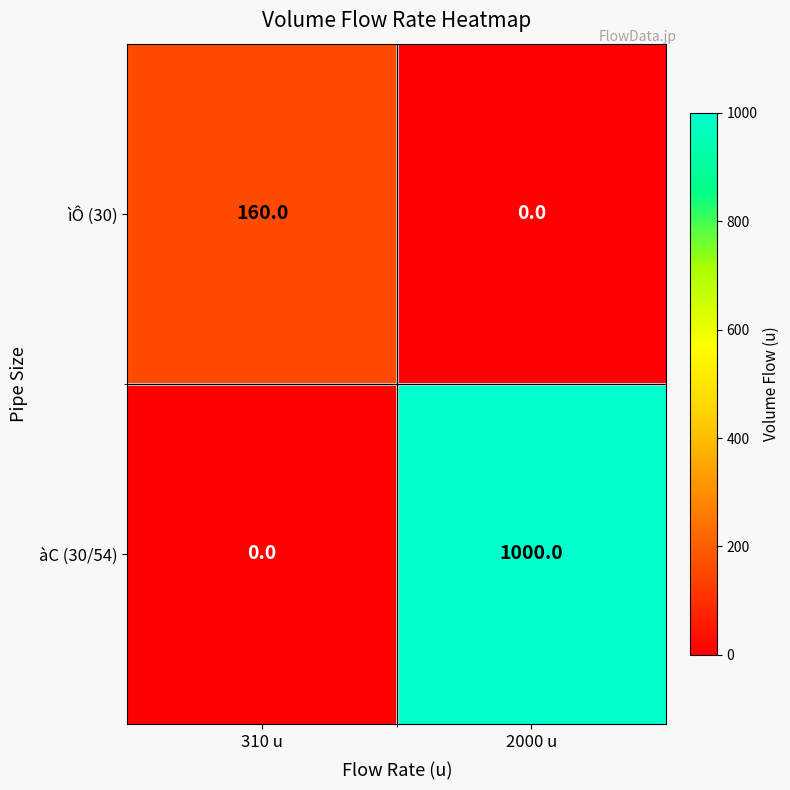

True or false: ìÔ (30) has a value of -106 at 2000 u.

False